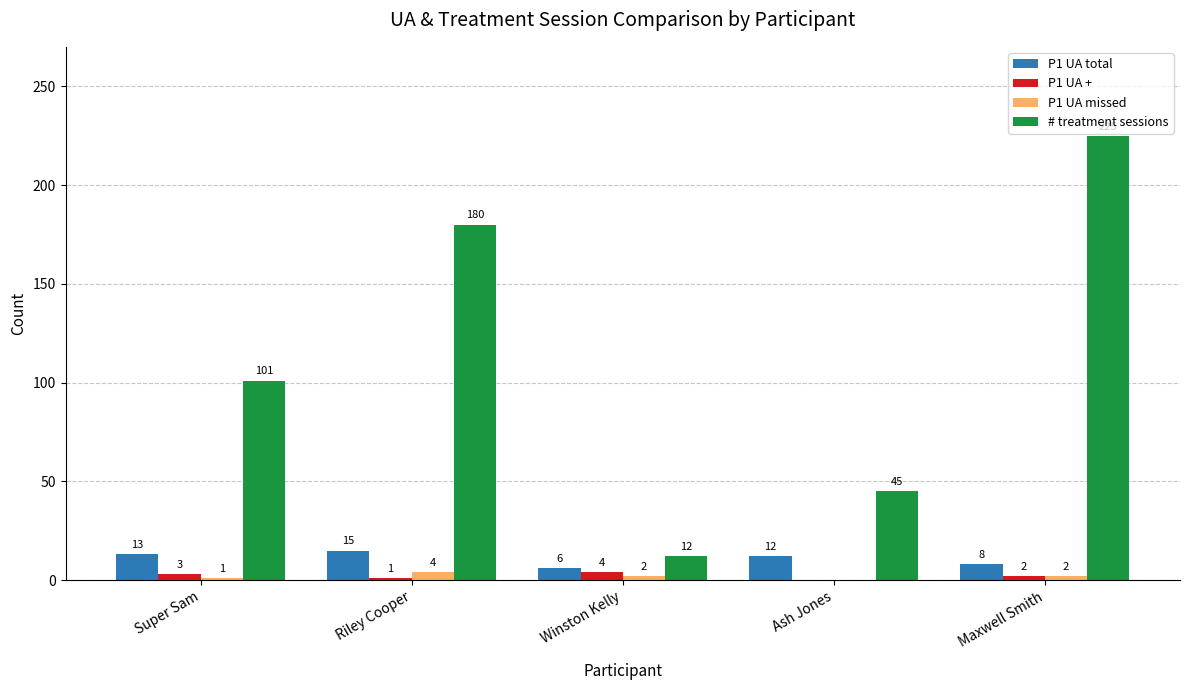

Count the P1 UA + values in the range 1 to 3.

3